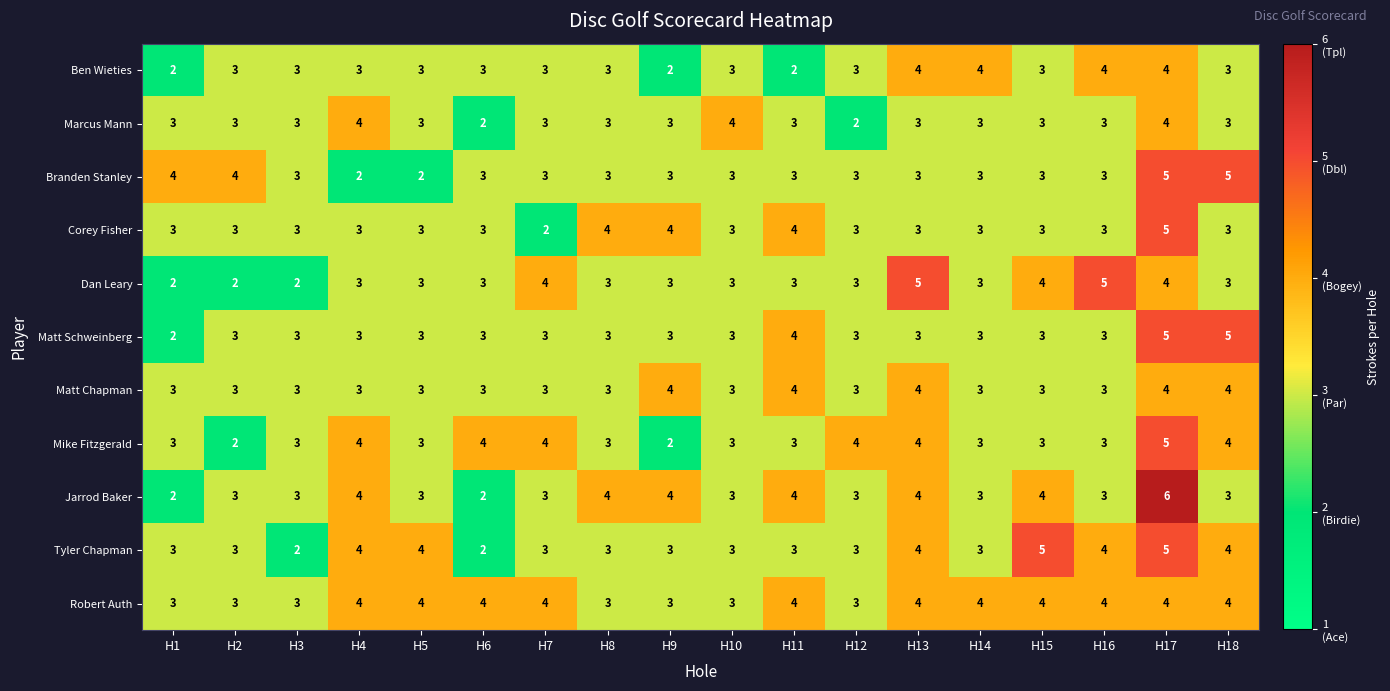

What is the average value of the Marcus Mann series?

3